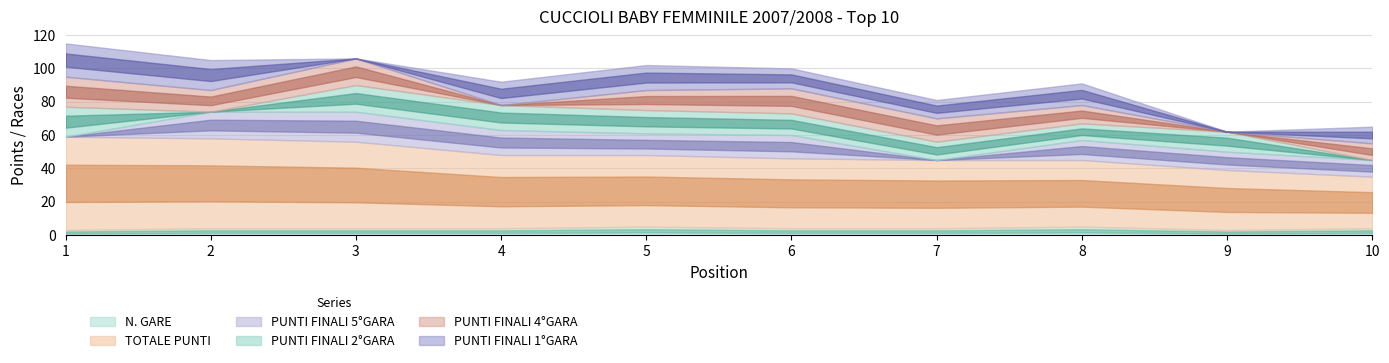

Reading left to right, list all the values displayed in this chart.

N. GARE: 1=3	2=4	3=4	4=4	5=5	6=4	7=4	8=5	9=3	10=4
TOTALE PUNTI: 1=56	2=54	3=52	4=44	5=43	6=42	7=41	8=40	9=36	10=31
PUNTI FINALI 5°GARA: 1=0	2=16	3=18	4=15	5=13	6=14	7=0	8=12	9=11	10=10
PUNTI FINALI 2°GARA: 1=18	2=0	3=16	4=15	5=14	6=13	7=11	8=10	9=12	10=0
PUNTI FINALI 4°GARA: 1=18	2=13	3=16	4=0	5=12	6=15	7=14	8=11	9=0	10=10
PUNTI FINALI 1°GARA: 1=20	2=18	3=0	4=14	5=15	6=12	7=11	8=13	9=0	10=10